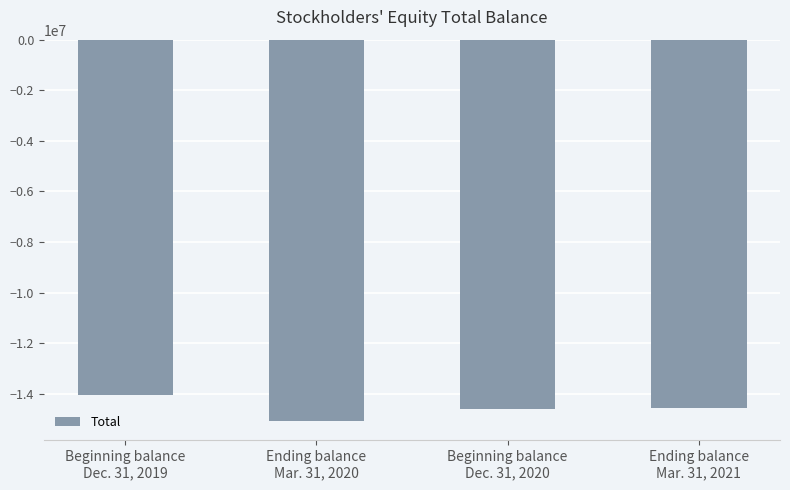

What is the minimum value shown in the chart?

-15071639